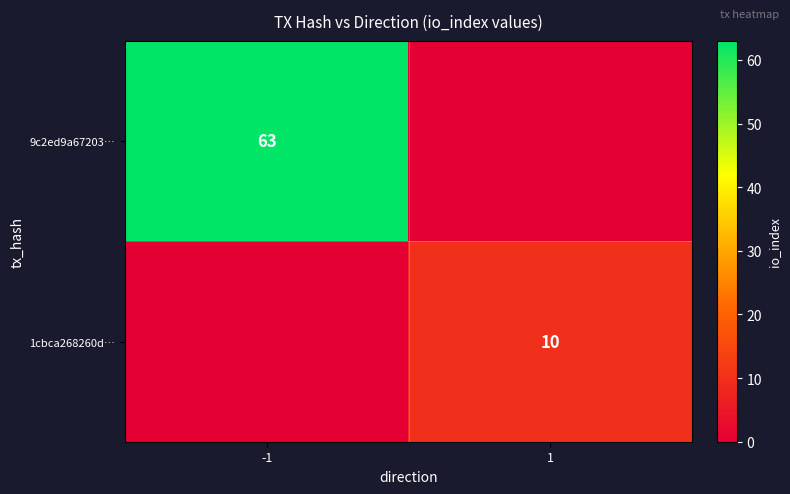

Is it true that 1cbca268260d… equals 10 at 1?

True